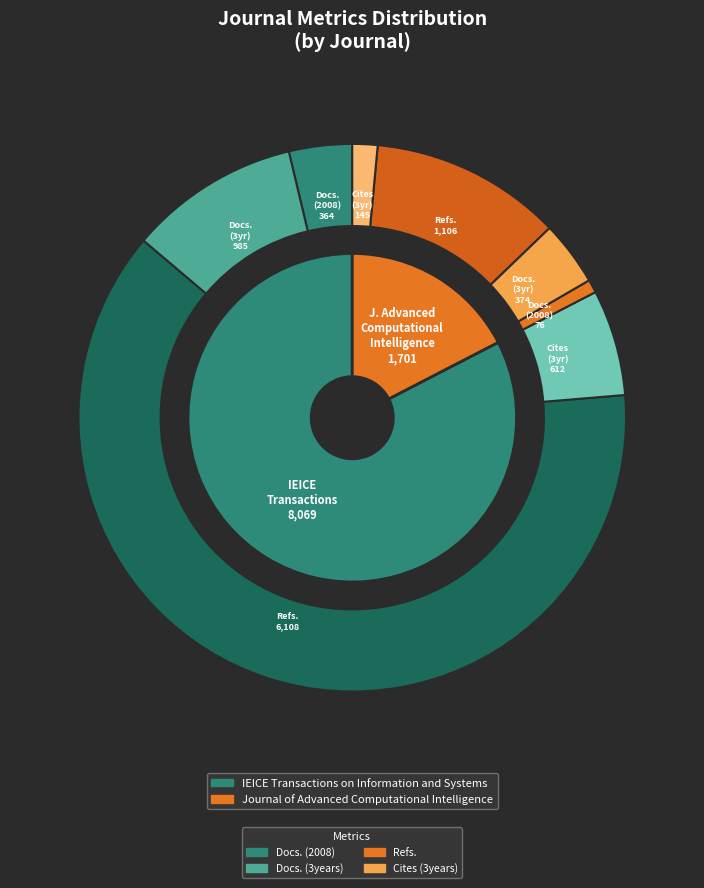

Is IEICE Transactions on Information and Systems the majority of the pie?

Yes